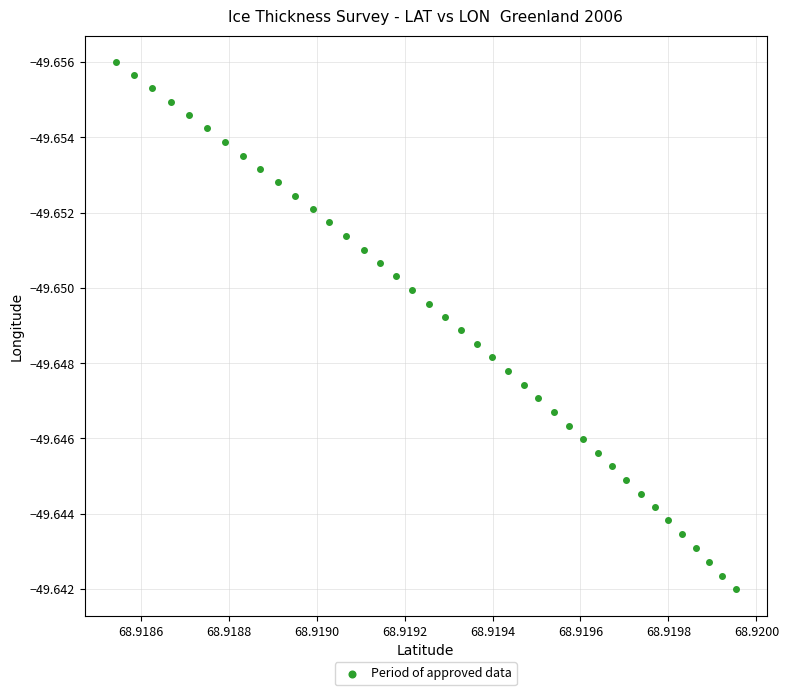

How many points are shown in the scatter plot?

40